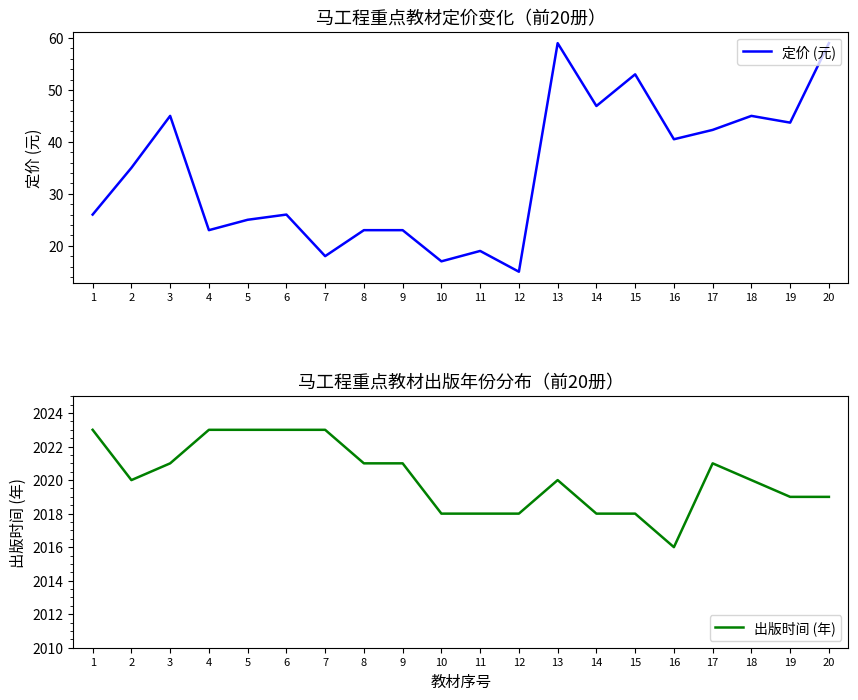

Reading left to right, list all the values displayed in this chart.

定价 (元): 26.0	35.0	45.0	23.0	25.0	26.0	18.0	23.0	23.0	17.0	19.0	15.0	59.0	46.9	53.0	40.5	42.3	45.0	43.7	59.0
出版时间 (年): 2023.0	2020.0	2021.0	2023.0	2023.0	2023.0	2023.0	2021.0	2021.0	2018.0	2018.0	2018.0	2020.0	2018.0	2018.0	2016.0	2021.0	2020.0	2019.0	2019.0